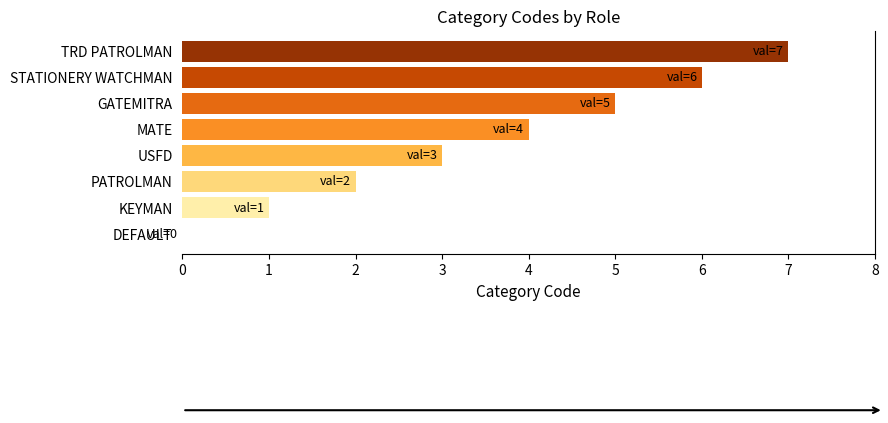

What is the average value?

4